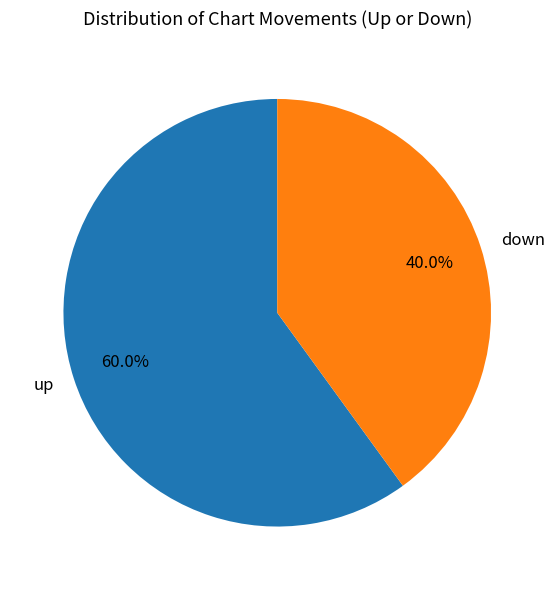

Do down and up together represent more than half of the pie?

Yes